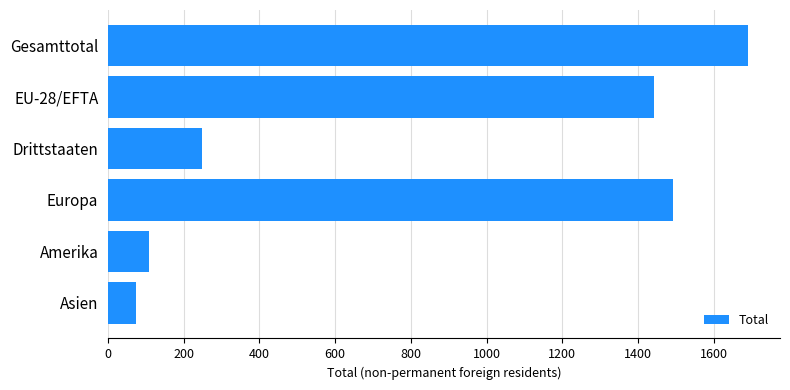

What is the difference between the maximum and minimum values?

1617